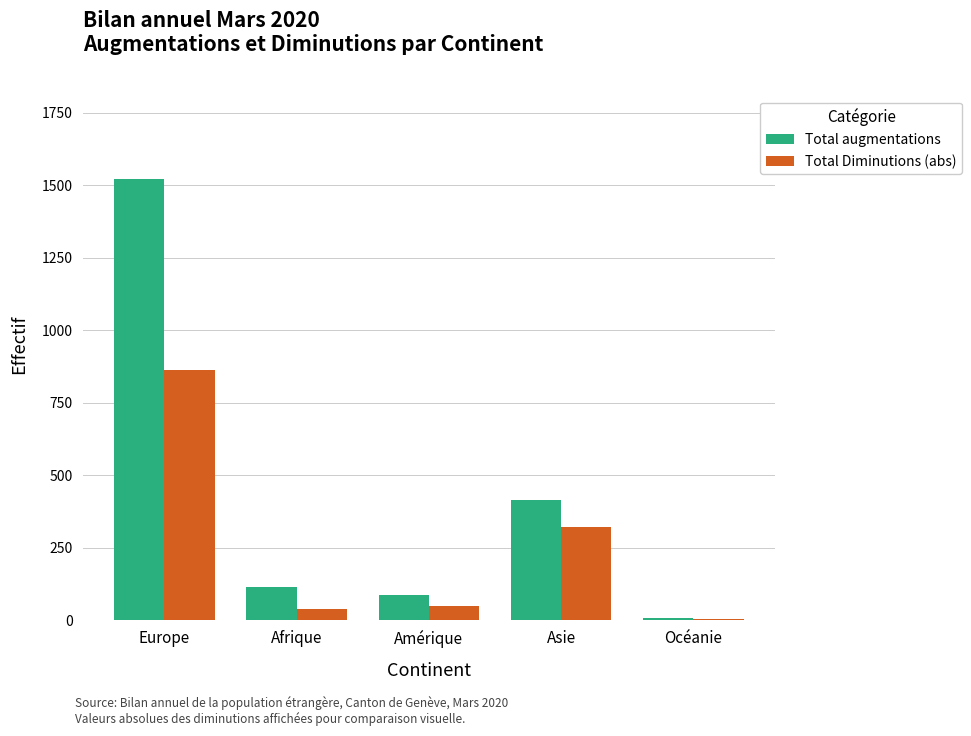

Reading left to right, extract all data points from this chart.

Total augmentations: 1524	114	88	414	8
Total Diminutions (abs): 862	39	48	323	3